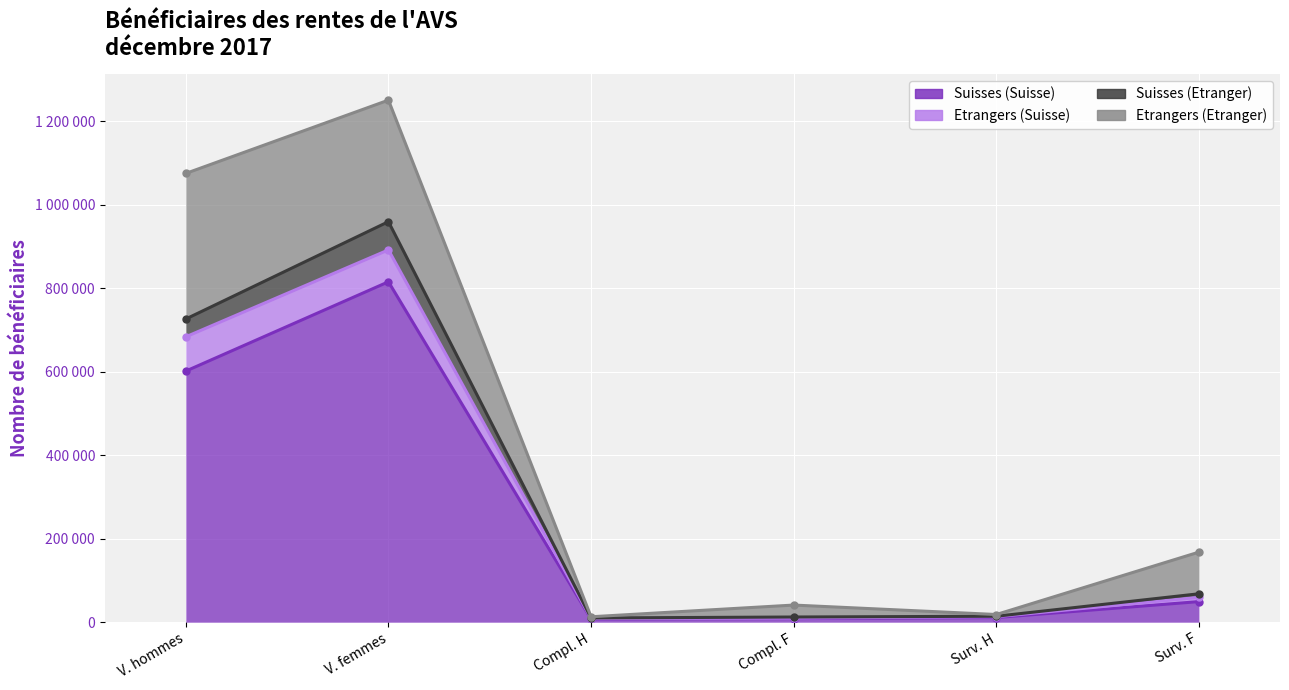

What position from the right is Compl. F?

3